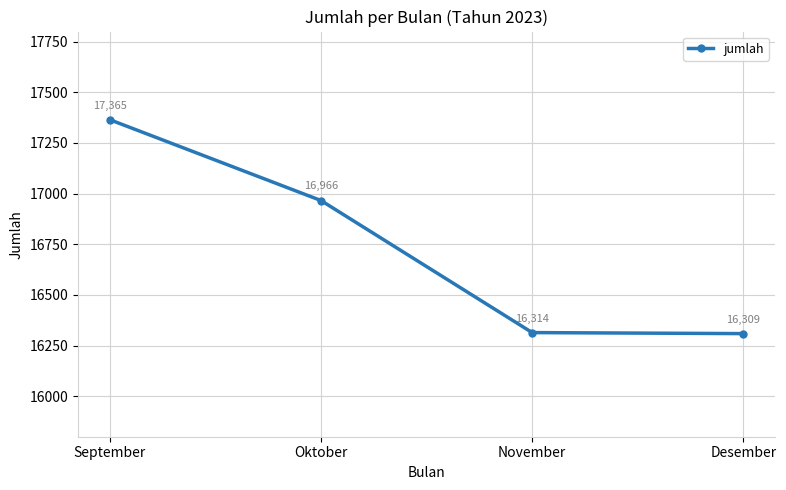

What is the sum of the values at November and September?

33679